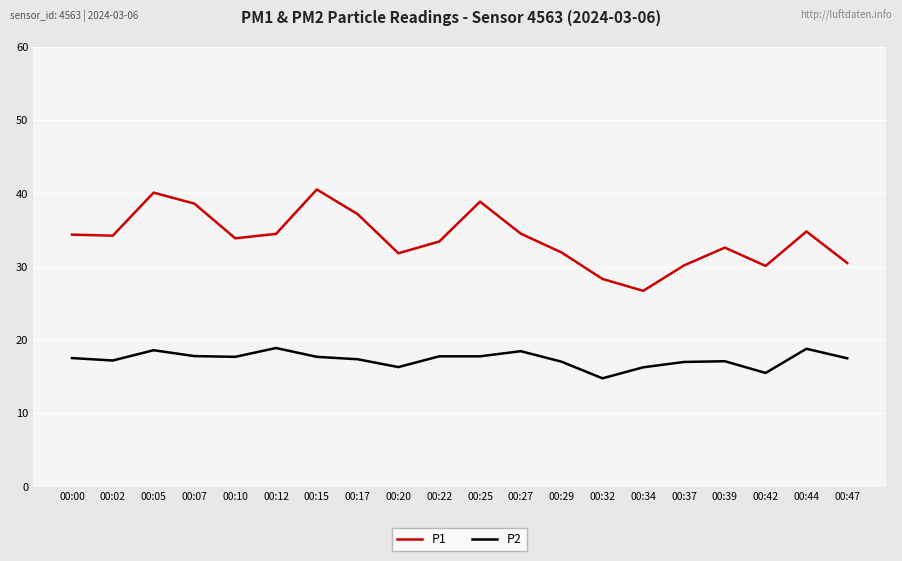

Which series has the widest spread of values?

P1